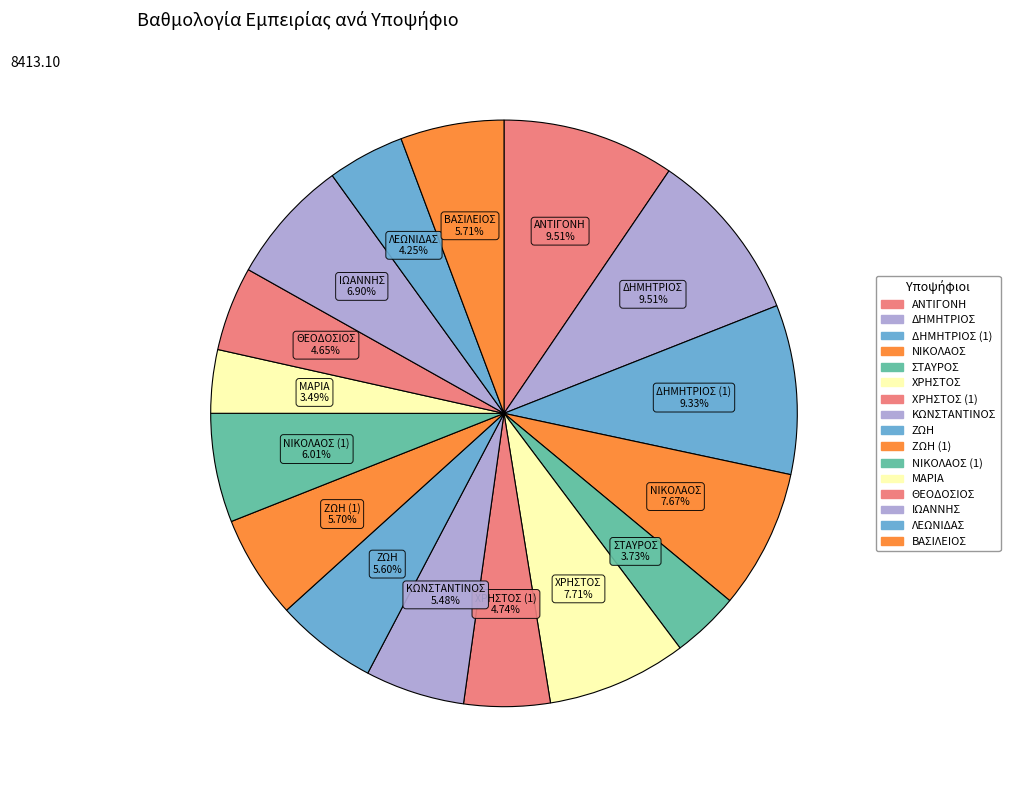

Which category has the biggest portion of the pie?

ΑΝΤΙΓΟΝΗ